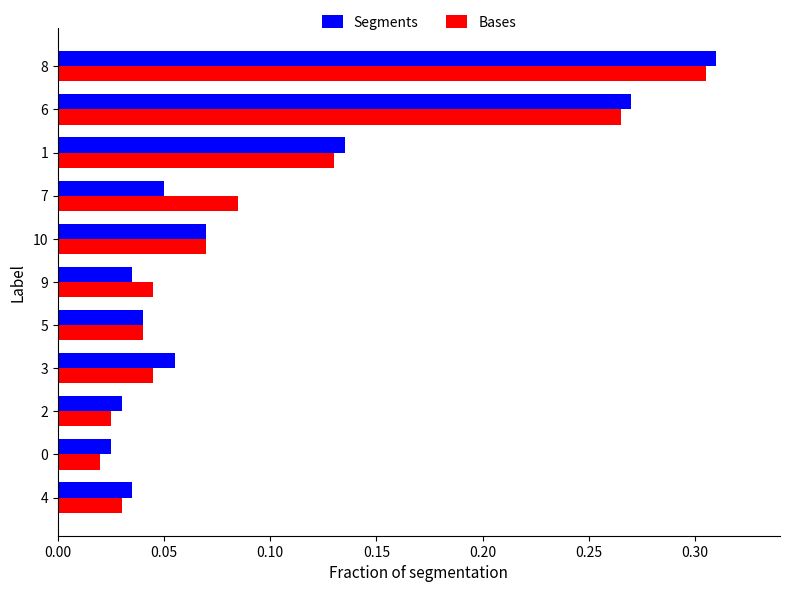

At which category does the chart reach its peak across all series?

8